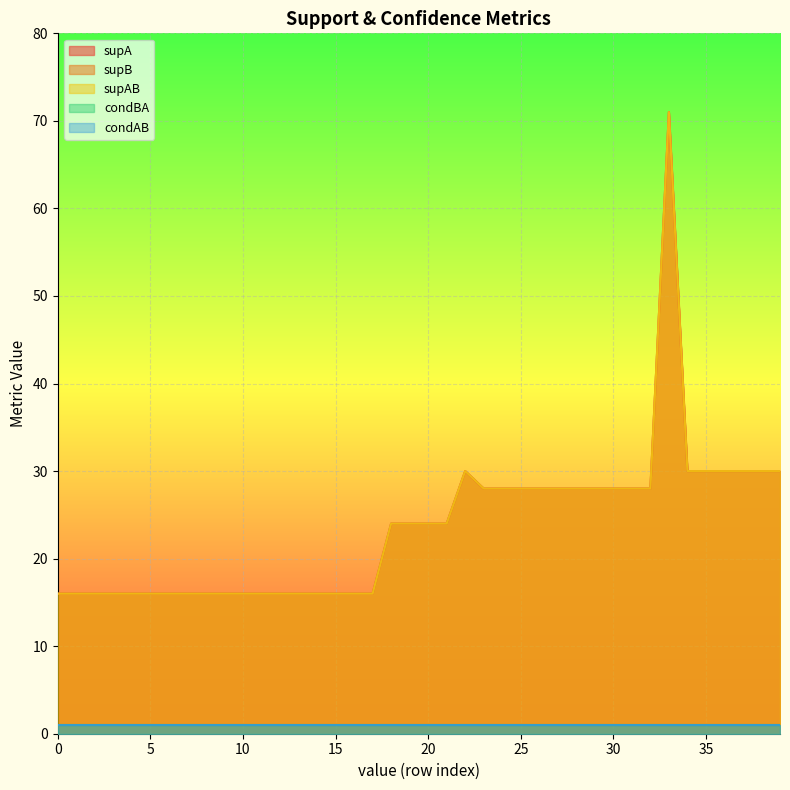

How many values in the supAB series exceed 24?

18